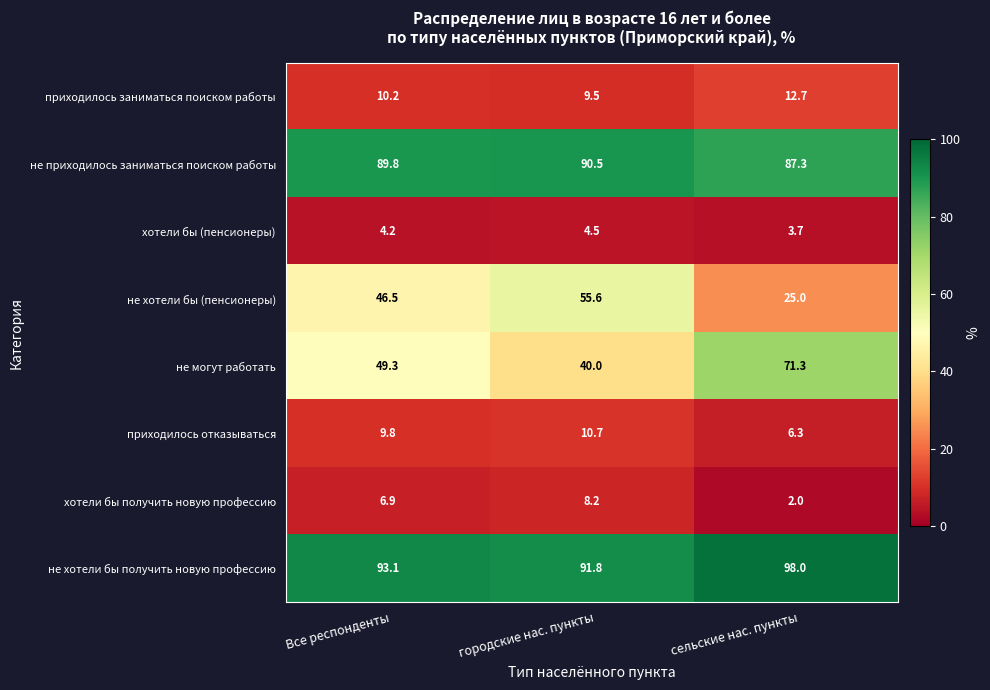

At how many categories does at least one series exceed 43?

3